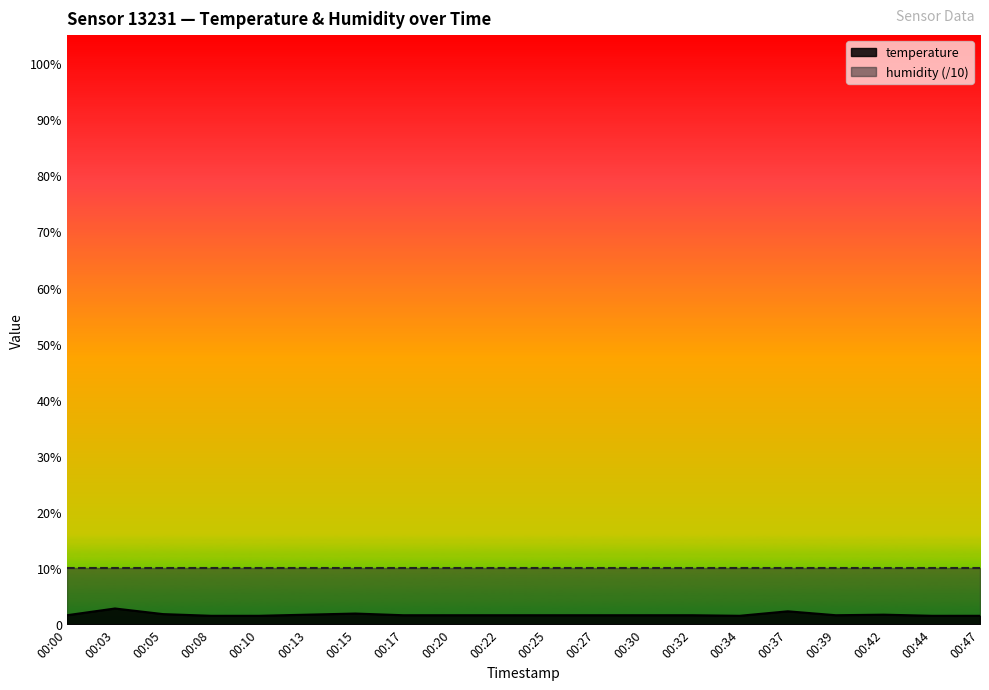

How many interior local valleys (lower than both neighbors) does the data have?

2